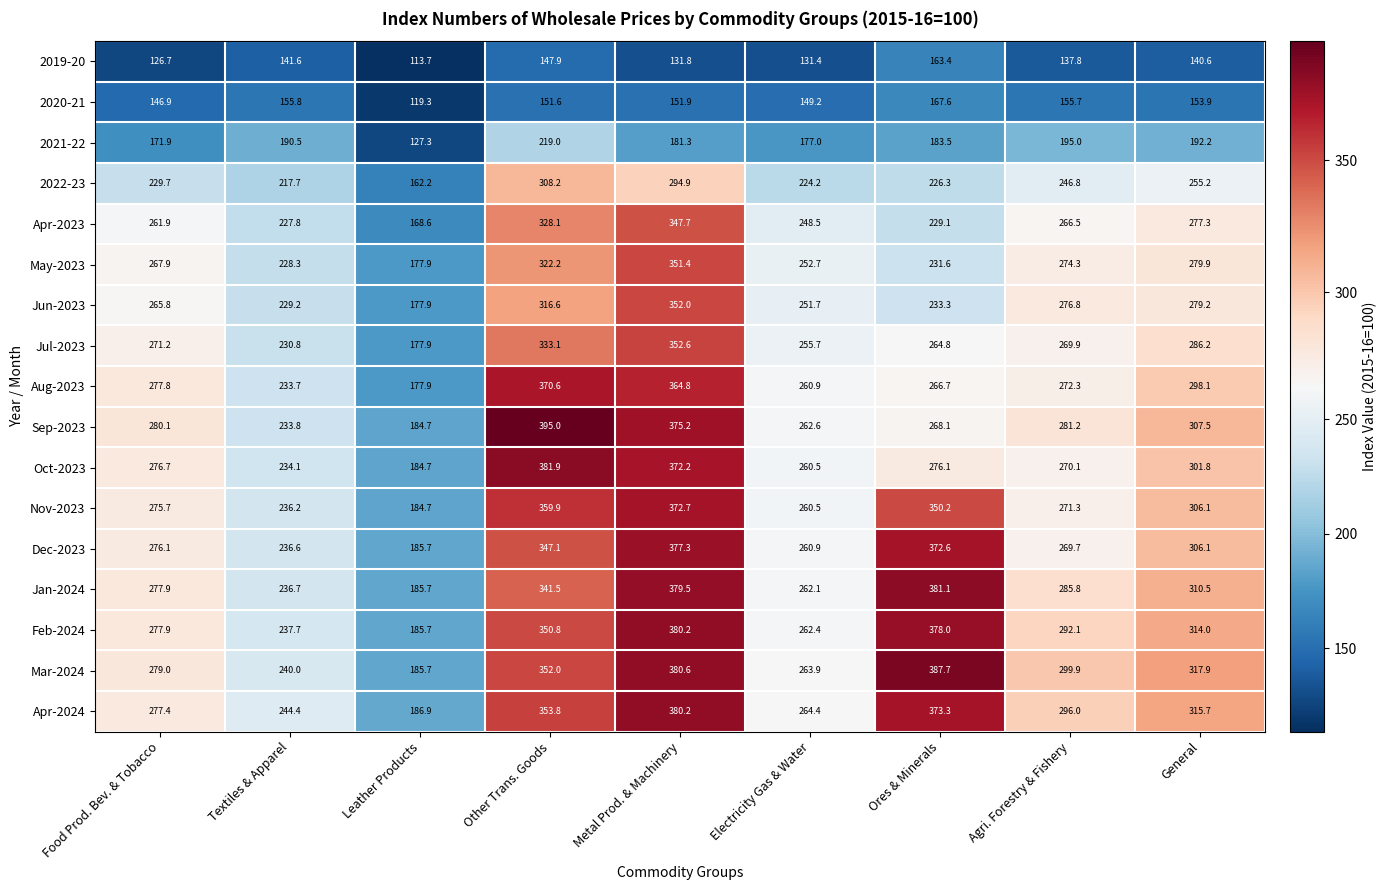

List the labels in order of Dec-2023 value, largest first.

Metal Prod. & Machinery, Ores & Minerals, Other Trans. Goods, General, Food Prod. Bev. & Tobacco, Agri. Forestry & Fishery, Electricity Gas & Water, Textiles & Apparel, Leather Products